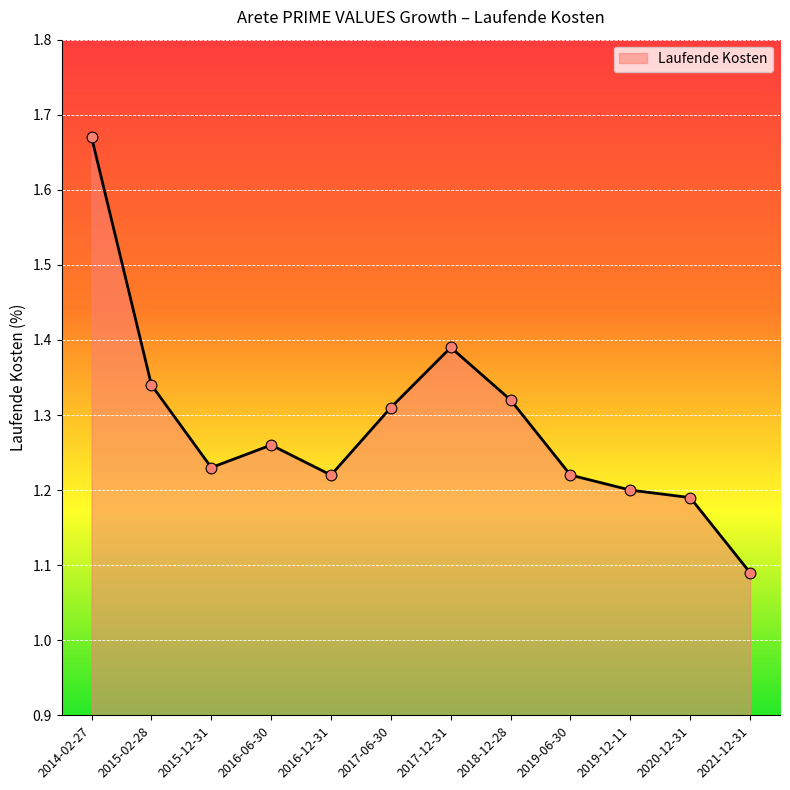

What is the change in value from 2015-12-31 to 2021-12-31?

-0.1